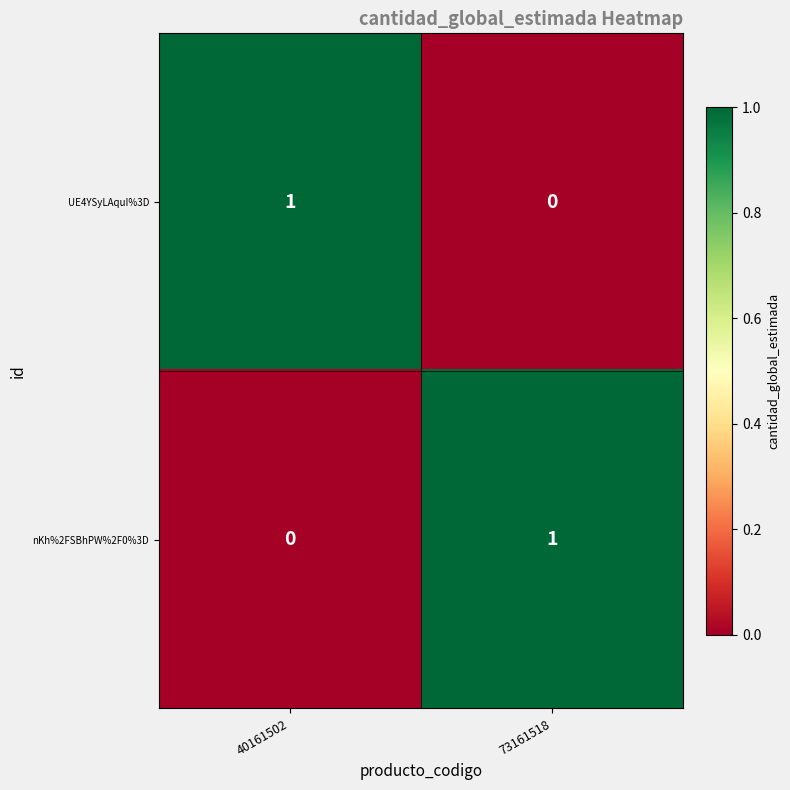

Reading left to right, extract all data points from this chart.

UE4YSyLAquI%3D: 1	0
nKh%2FSBhPW%2F0%3D: 0	1